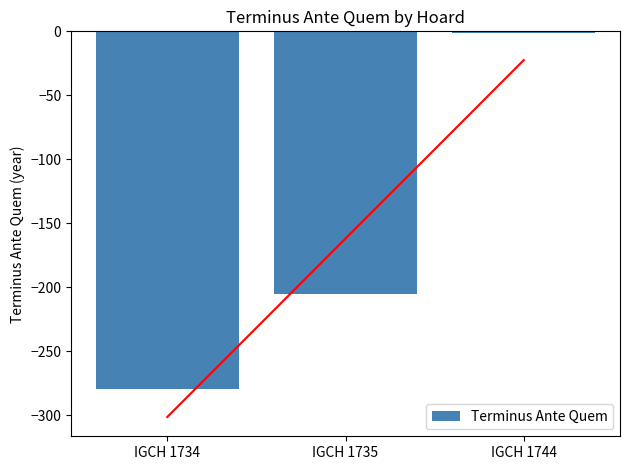

Reading right to left, transcribe all the data shown in this chart.

-1	-205	-280